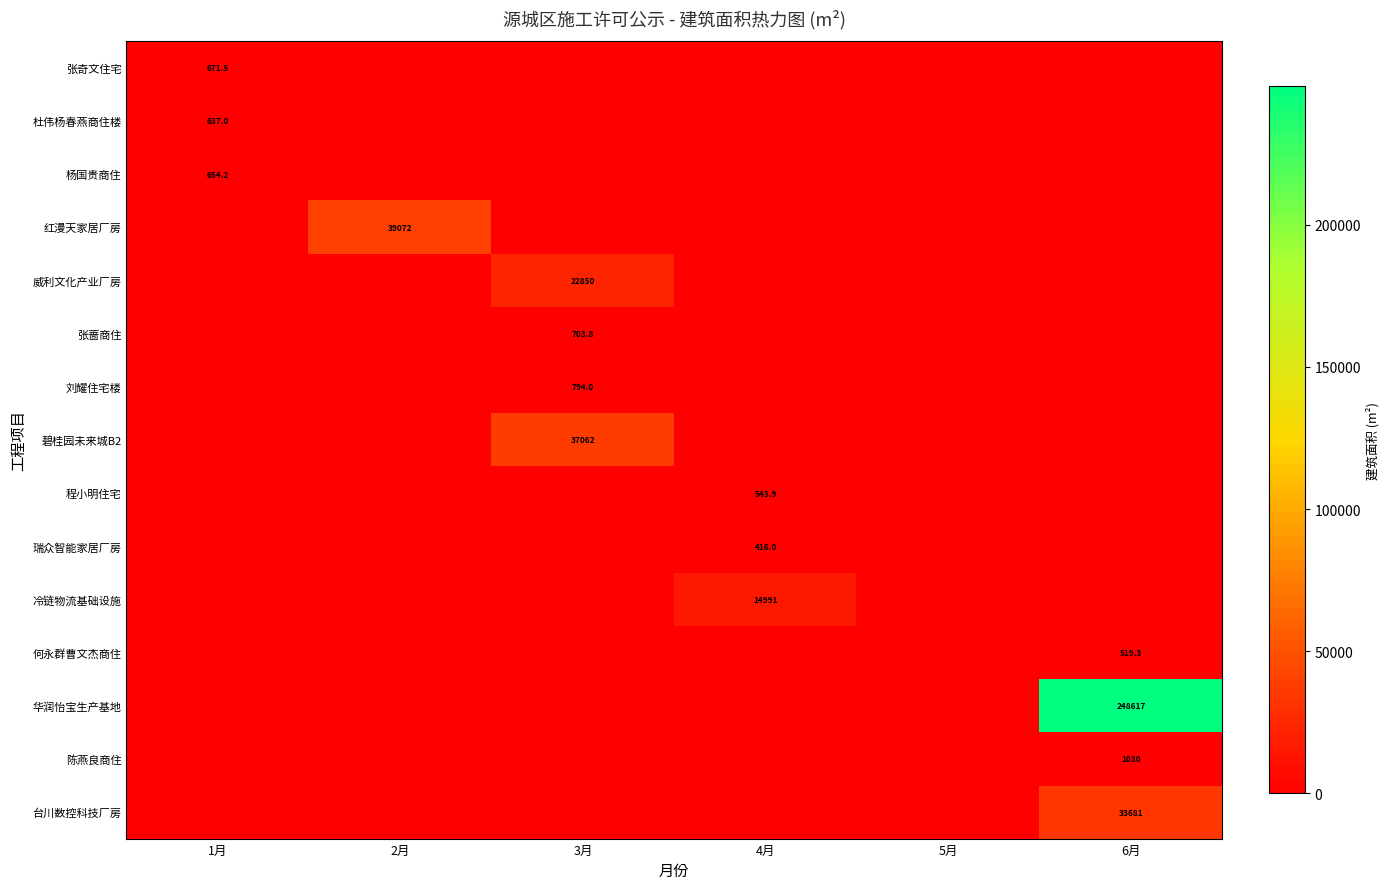

How many distinct data groups are displayed?

15